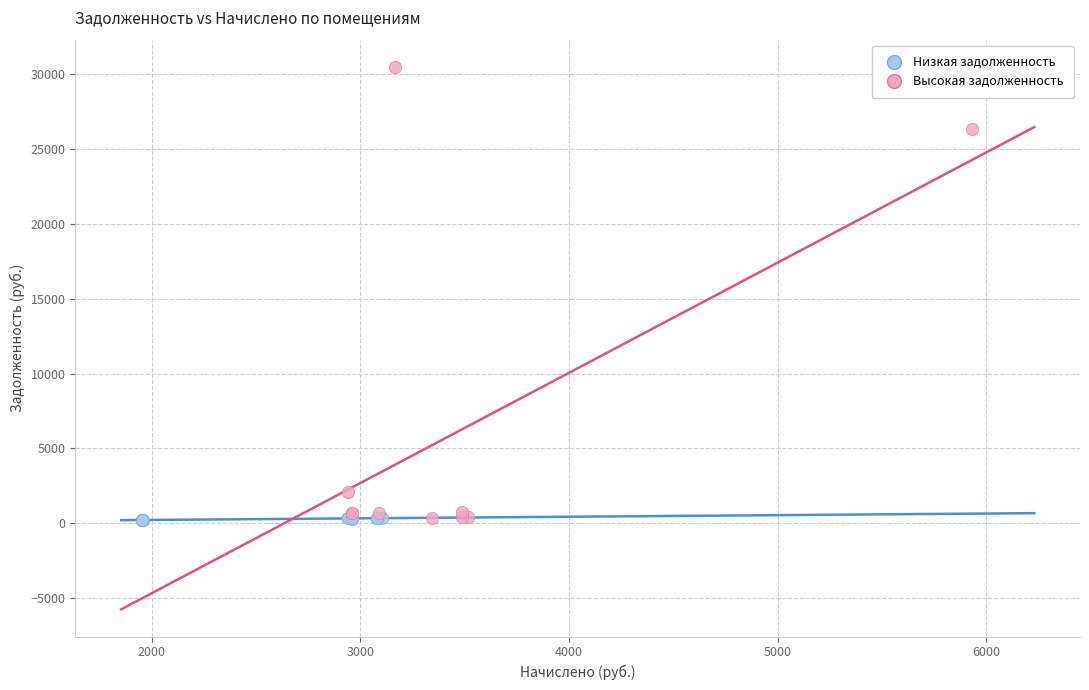

Which series has the widest spread of Y values?

Высокая задолженность